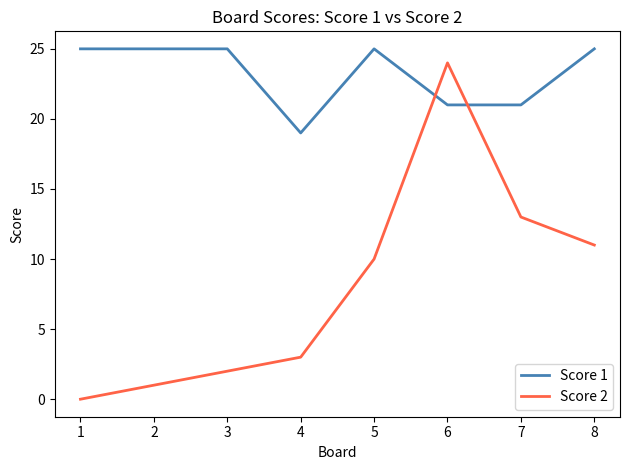

What is the sum of all Score 2 values?

64